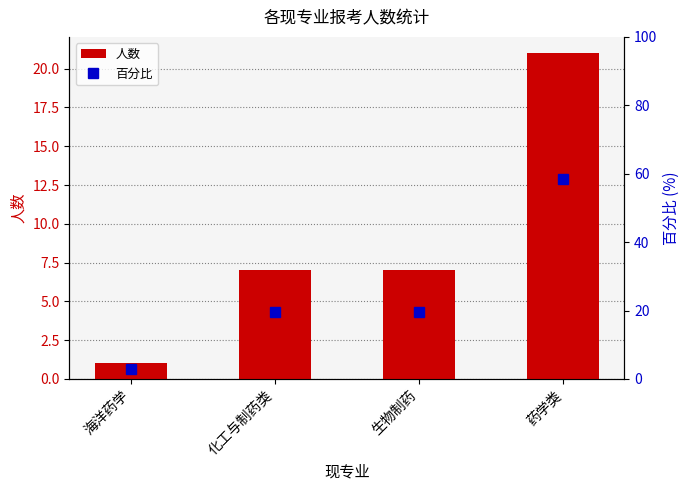

The 人数 series shows 7 at 化工与制药类. True or false?

True